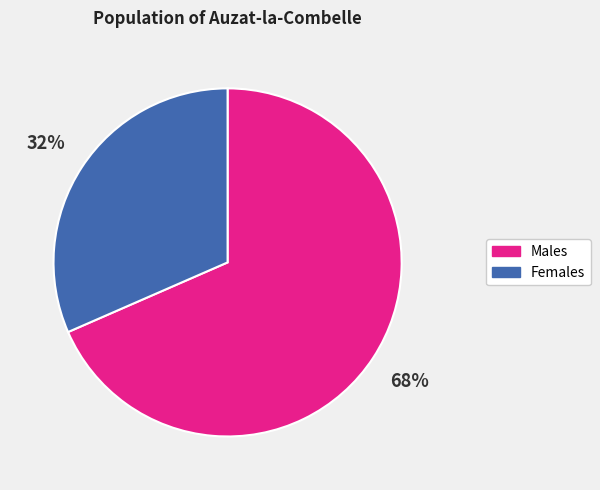

Does any single category account for the majority?

Yes